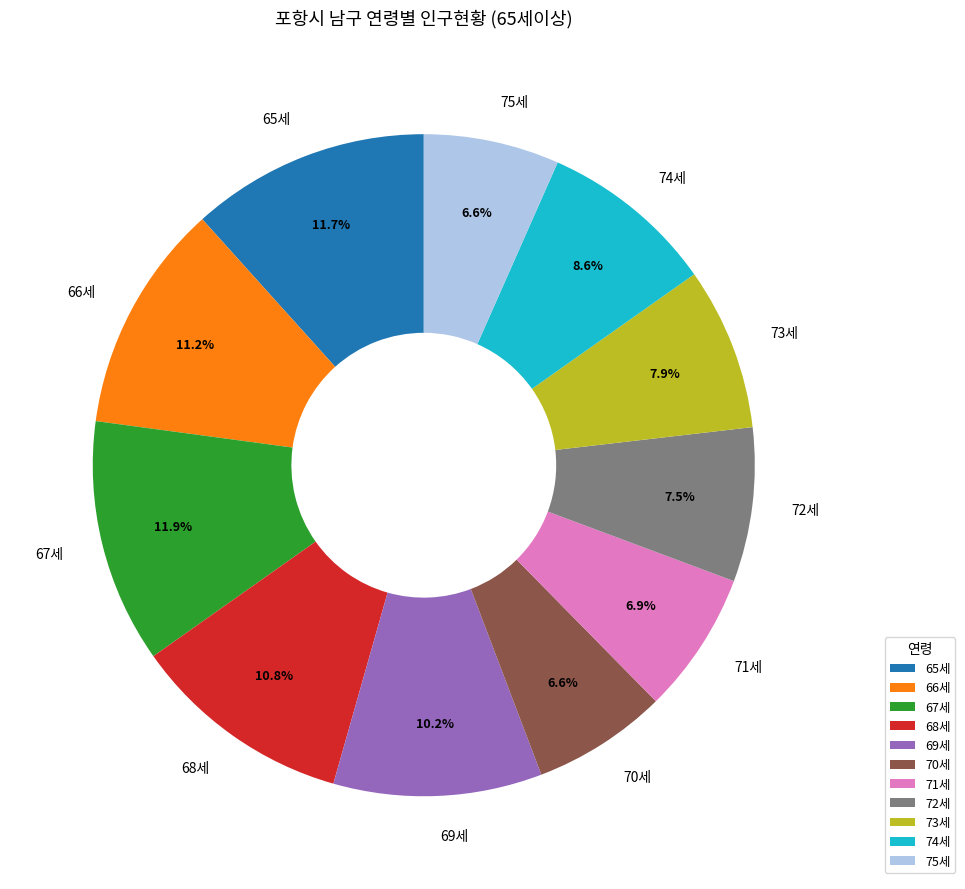

Is there any slice that represents more than half of the pie?

No